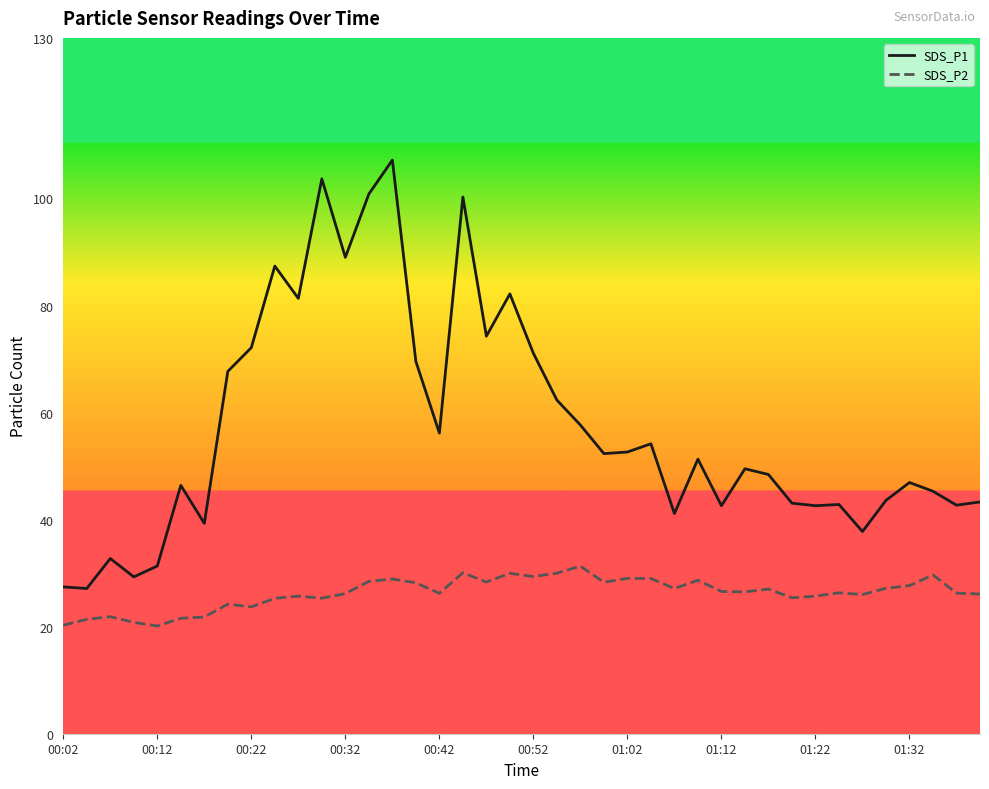

Which series has the widest spread of values?

SDS_P1